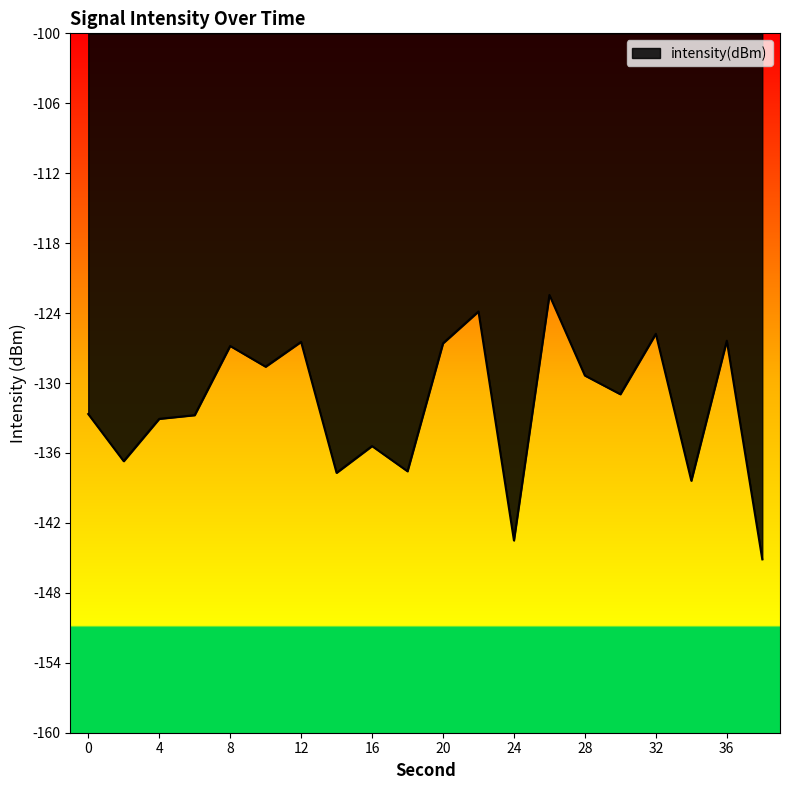

Count the number of values greater than -130.

9